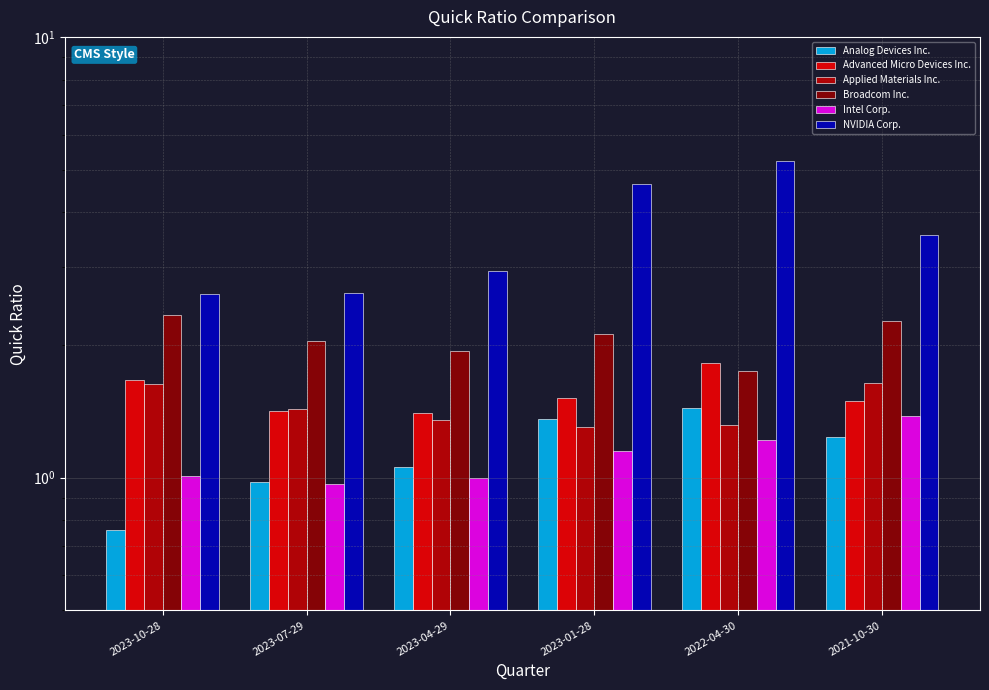

What position from the right is 2021-10-30?

1